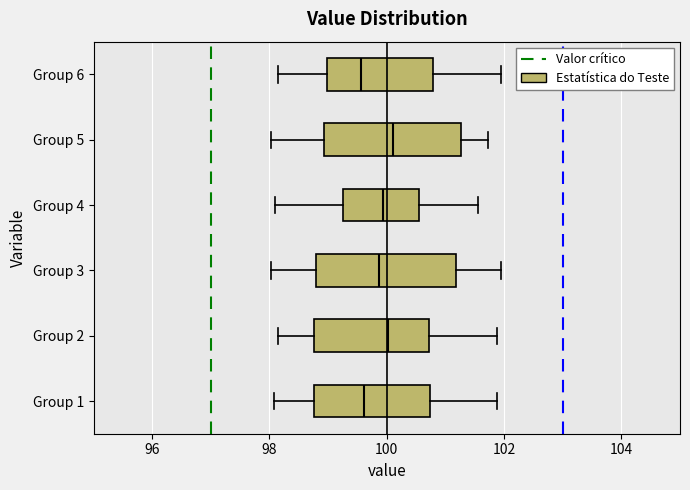

Where does the left whisker of the box for Group 3 end on the x-axis? The values are not printed on the chart, so give them approximately, as read against the axis.

98.0